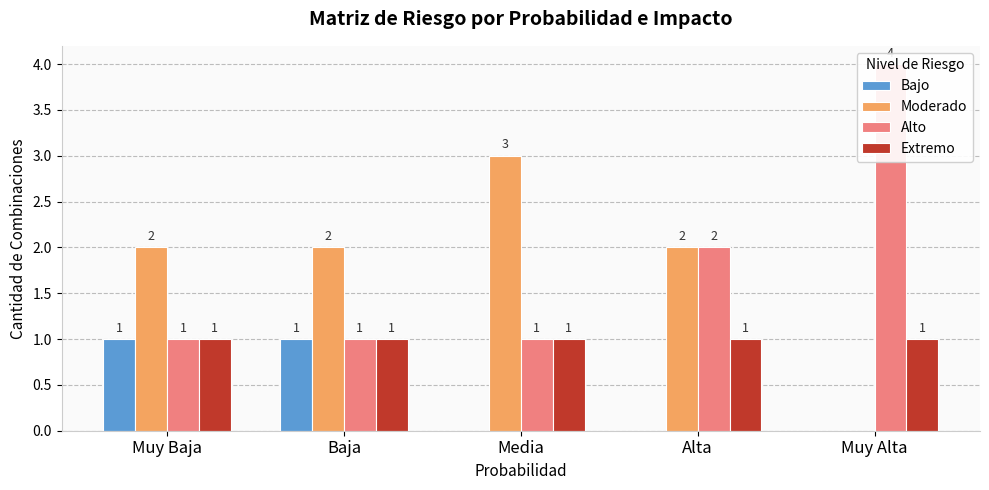

Which series has the largest range (max minus min)?

Moderado